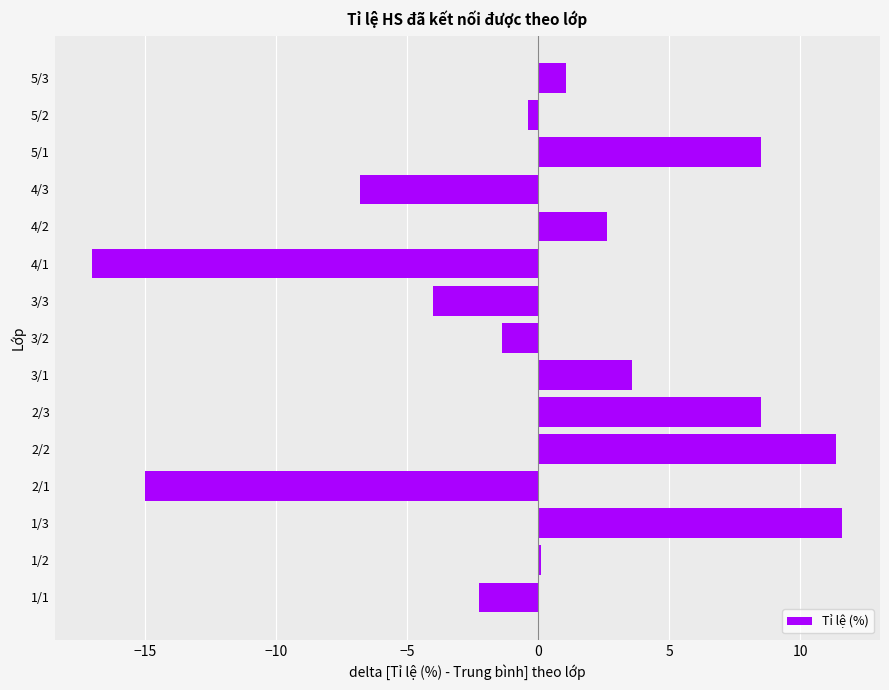

What is the sum of all values?

0.5